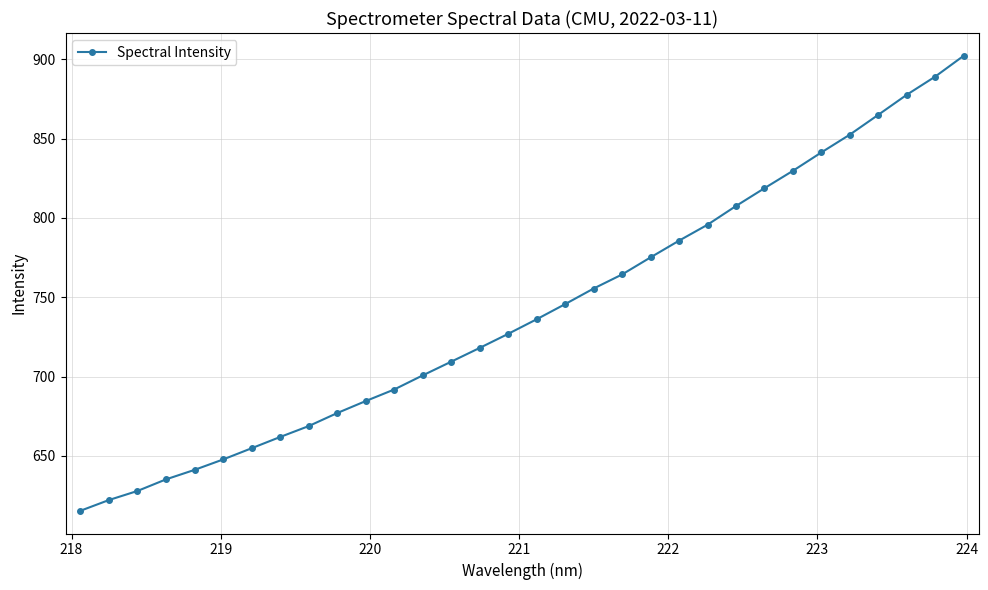

What is the sum of all values?

23725.0